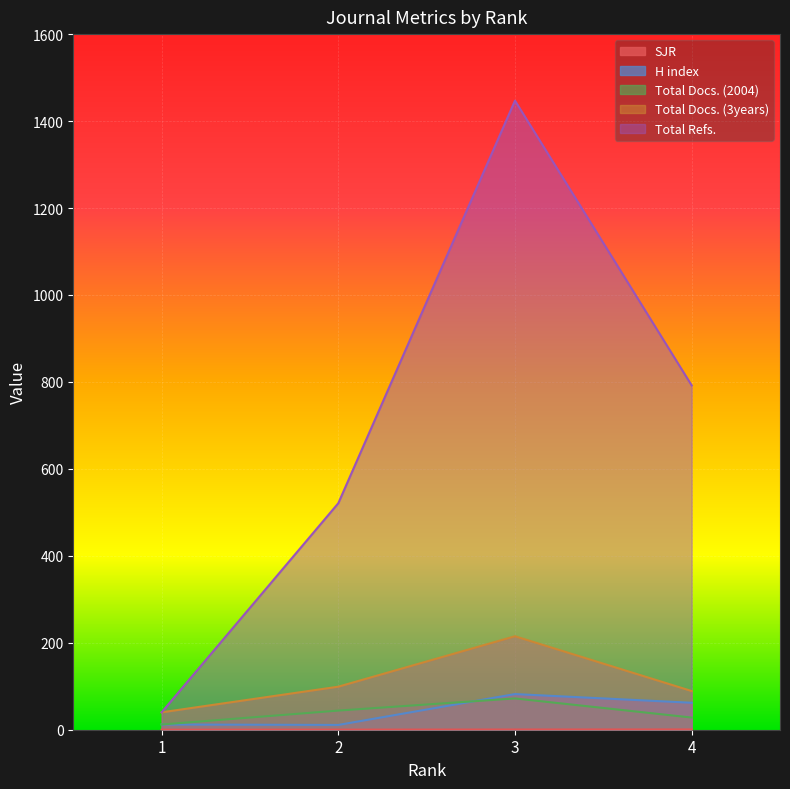

What is the difference between the maximum and second lowest values in the Total Docs. (2004) series?

44.0